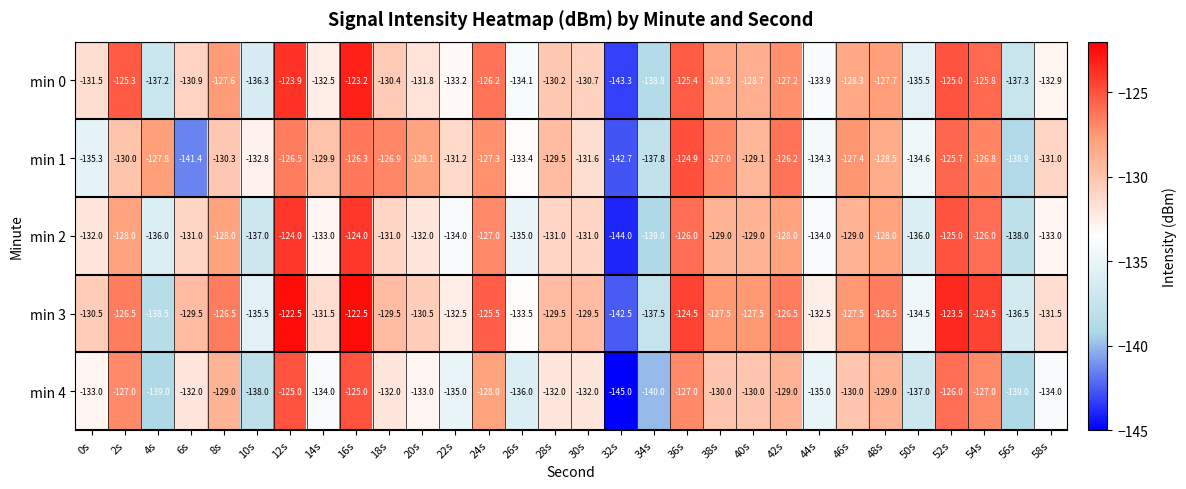

List the series in order of their peak value, lowest first.

min 4, min 1, min 2, min 0, min 3